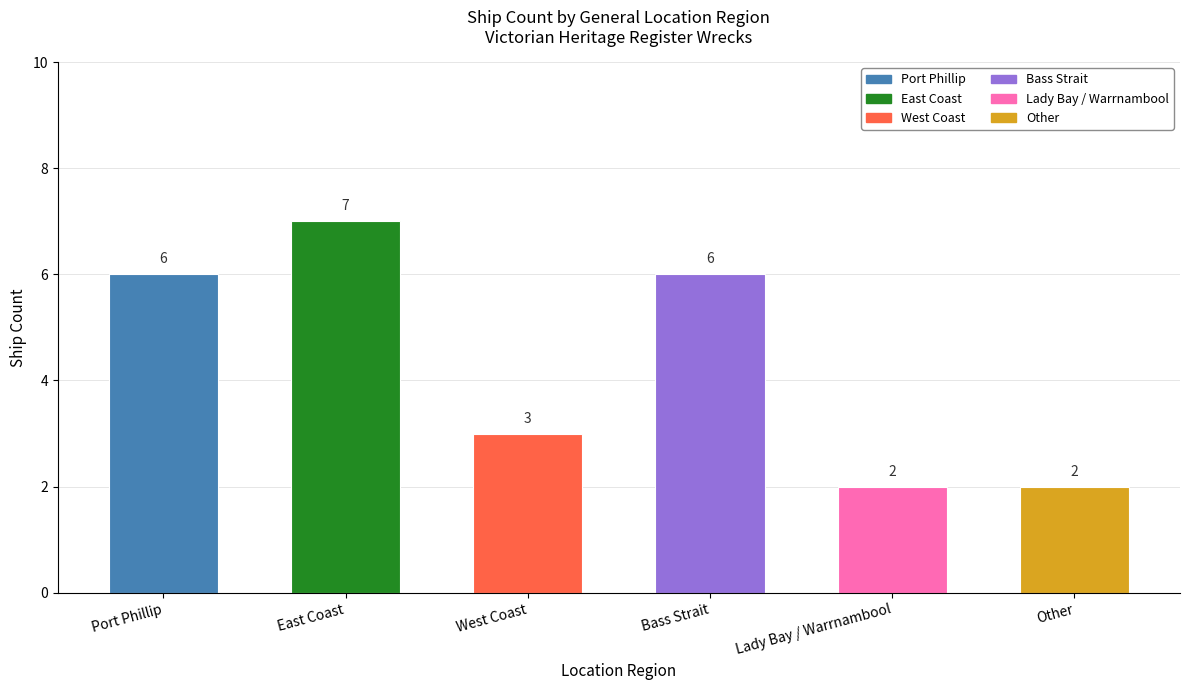

What is the smallest value displayed?

2